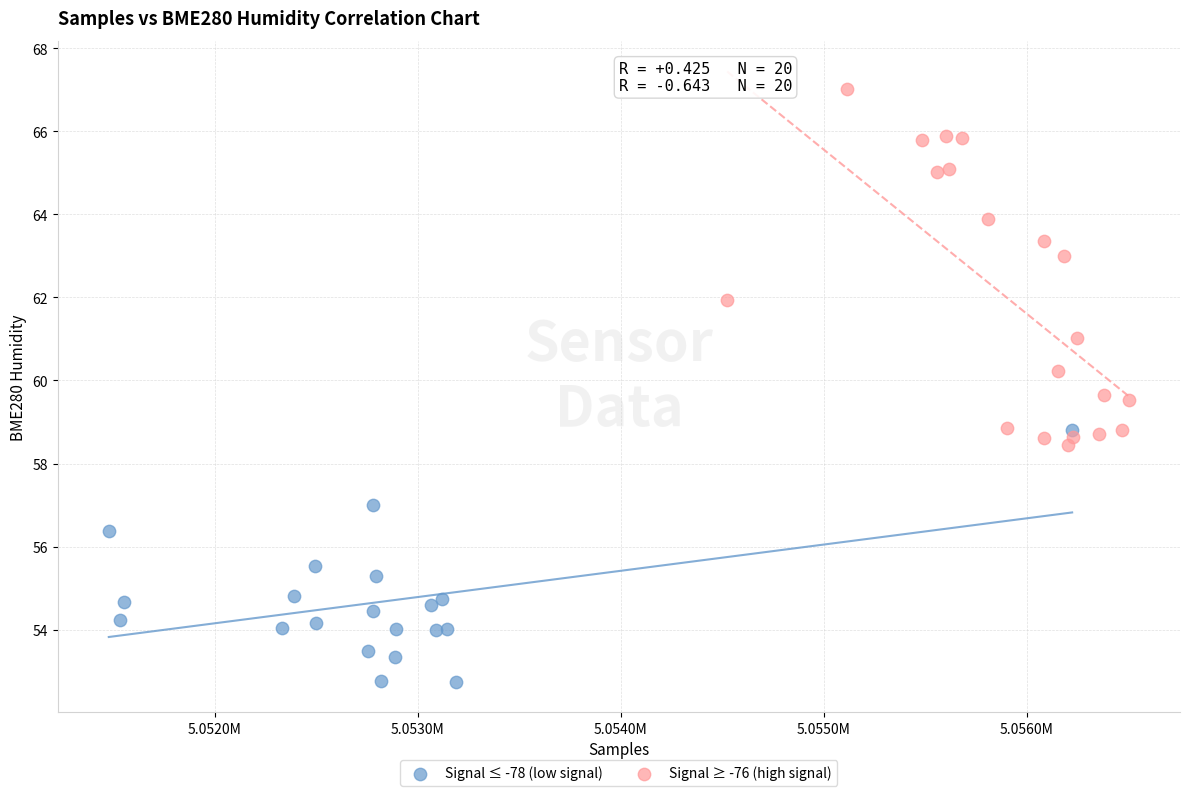

Which series has the widest spread of Y values?

Signal ≥ -76 (high signal)